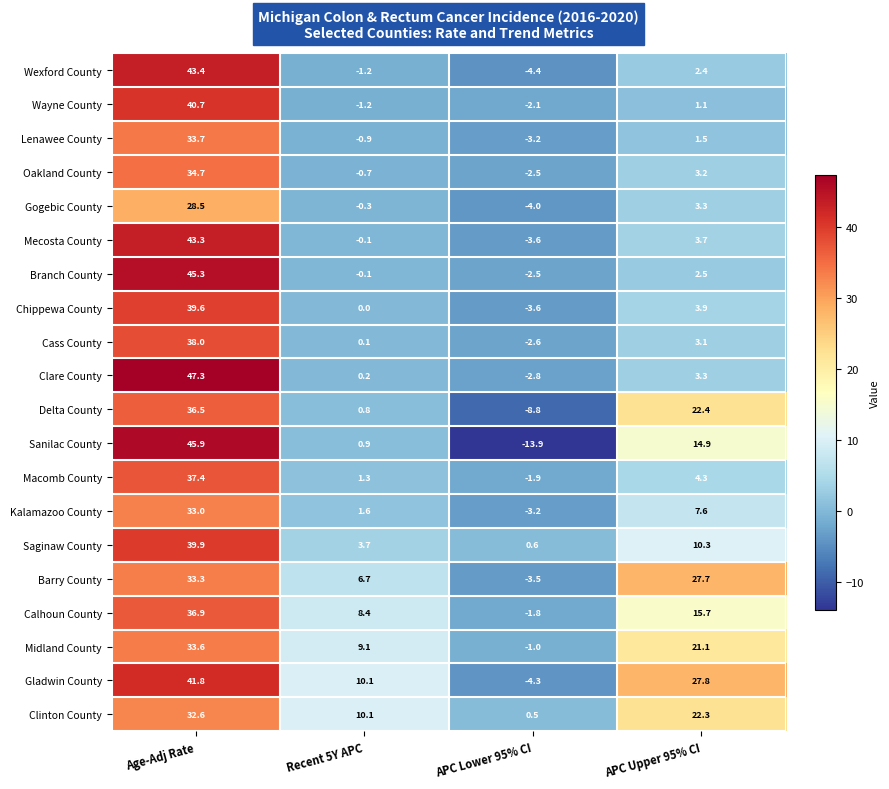

Rank the series by their maximum value, from lowest to highest.

Gogebic County, Clinton County, Kalamazoo County, Barry County, Midland County, Lenawee County, Oakland County, Delta County, Calhoun County, Macomb County, Cass County, Chippewa County, Saginaw County, Wayne County, Gladwin County, Mecosta County, Wexford County, Branch County, Sanilac County, Clare County